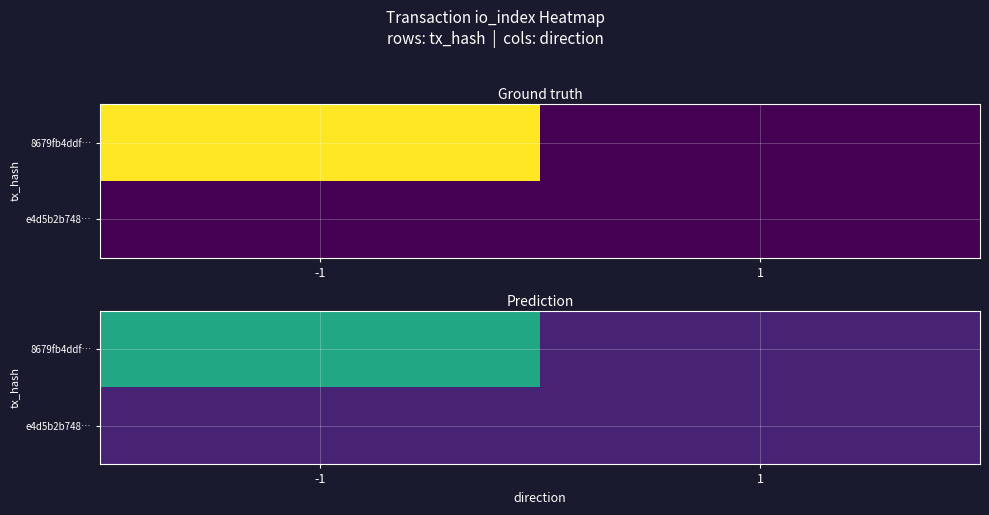

Is the value of 8679fb4ddf… at -1 greater than the value of e4d5b2b748… at -1?

Yes